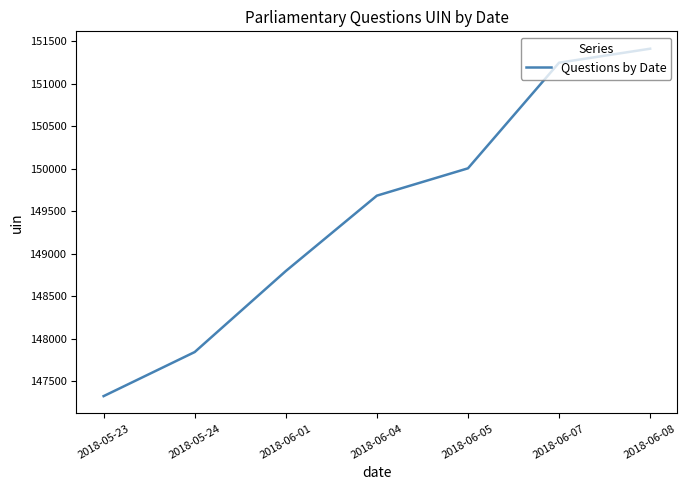

Reading left to right, extract all data points from this chart.

2018-05-23=147324.0	2018-05-24=147842.5	2018-06-01=148795.0	2018-06-04=149682.0	2018-06-05=150003.5	2018-06-07=151246.0	2018-06-08=151410.5